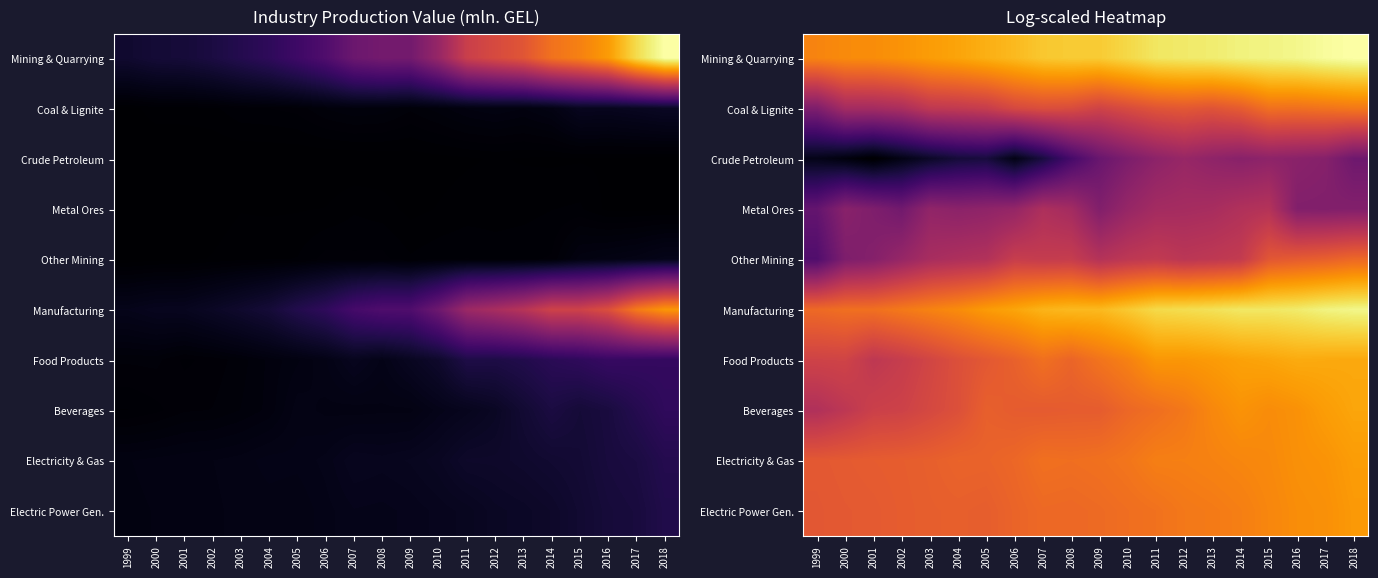

Rank the series by their maximum value, from highest to lowest.

Mining & Quarrying, Manufacturing, Food Products, Beverages, Electricity & Gas, Electric Power Gen., Coal & Lignite, Other Mining, Metal Ores, Crude Petroleum